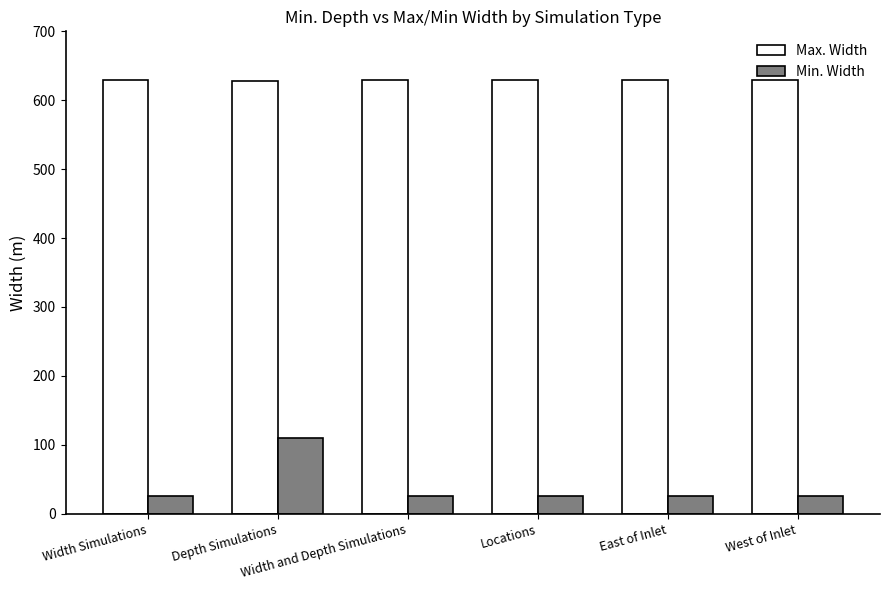

Which series has the largest total across all categories?

Max. Width